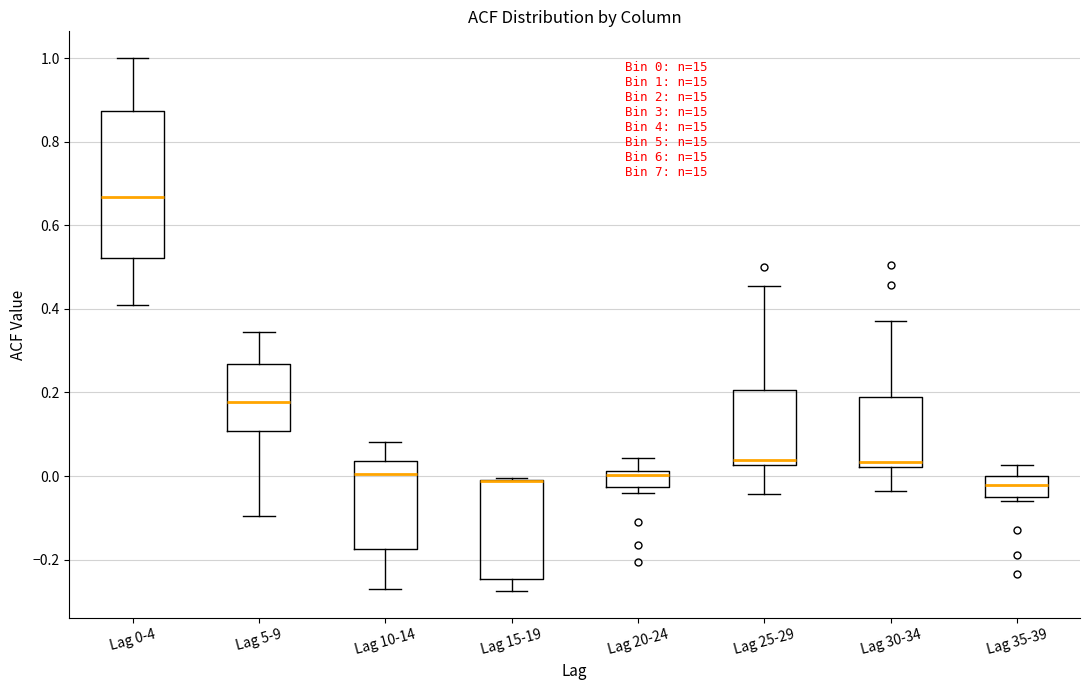

Comparing the boxes themselves (not the whiskers), which one is the tallest?

Lag 0-4